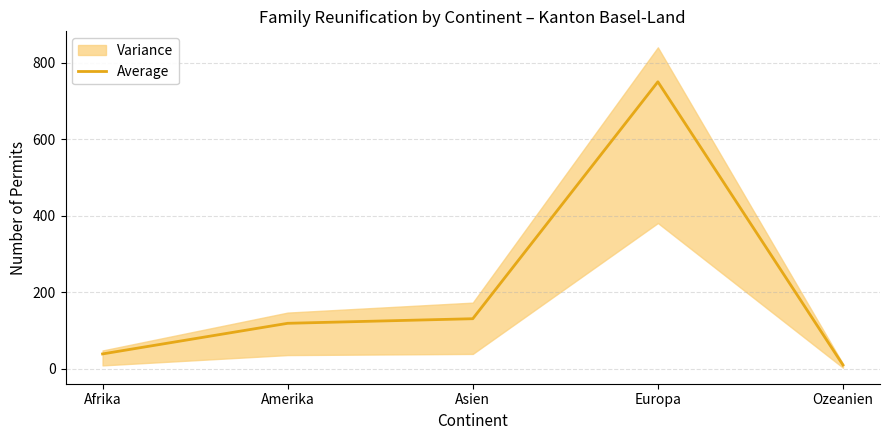

True or false: the data shows 34 at Amerika.

False